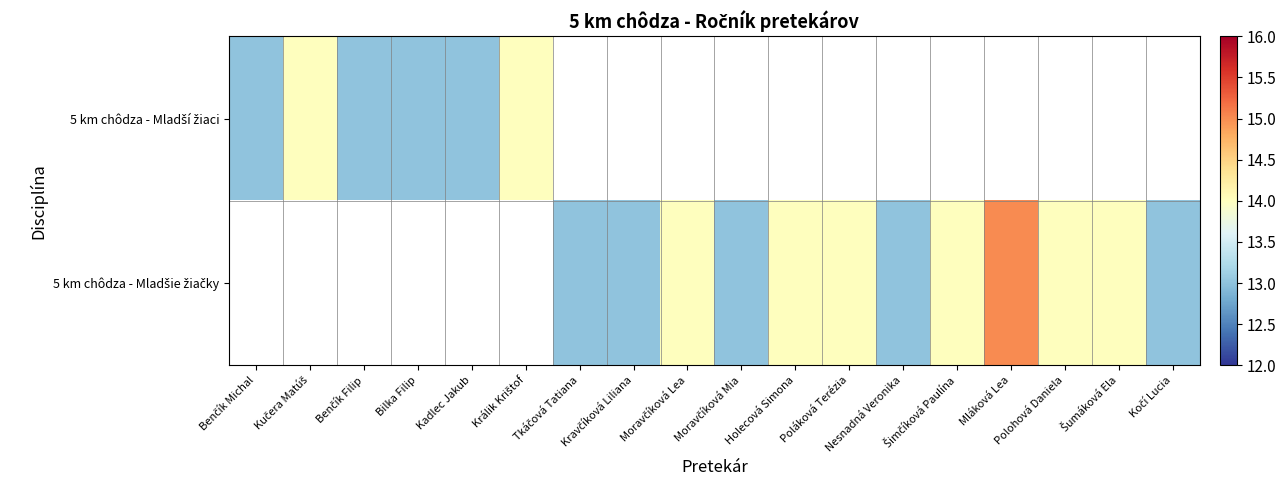

What is the approximate value of 5 km chôdza - Mladší žiaci at Králik Krištof?

14.0